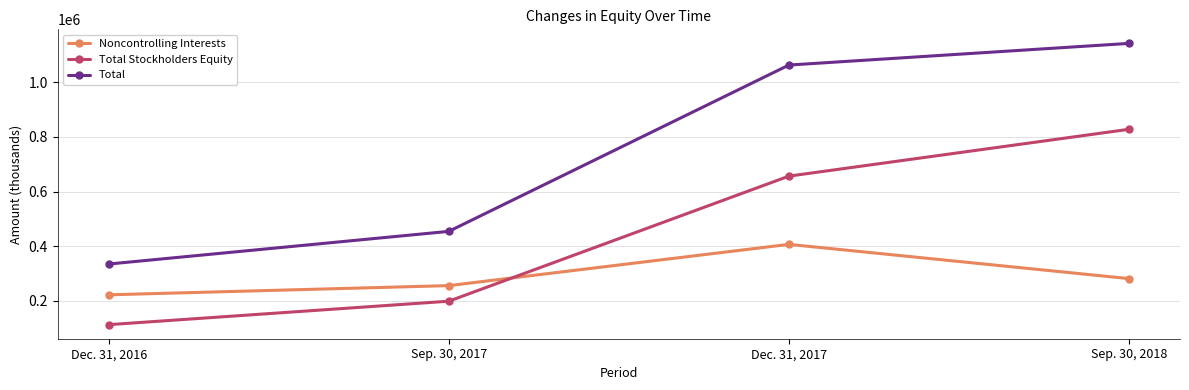

Is the value of Total Stockholders Equity at Dec. 31, 2017 greater than the value of Noncontrolling Interests at Sep. 30, 2018?

Yes